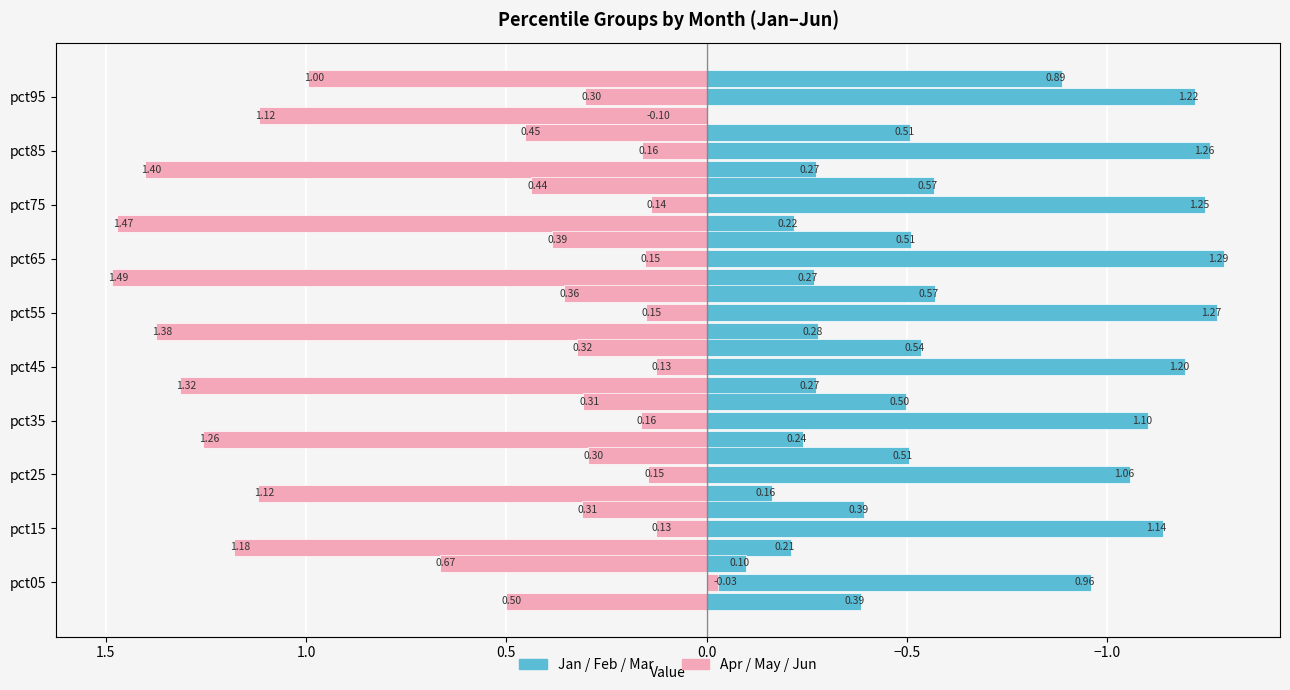

The value of Jan at pct95 is 0.1. True or false?

True